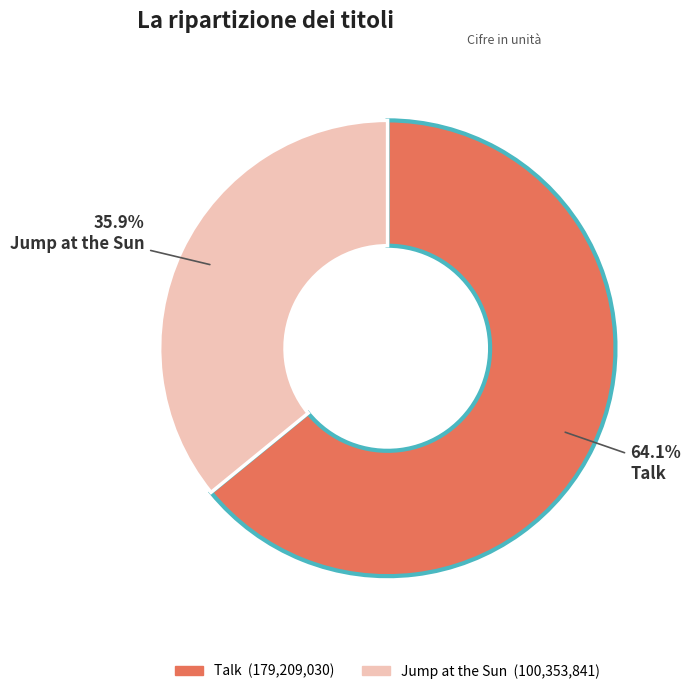

What is the majority slice?

Talk